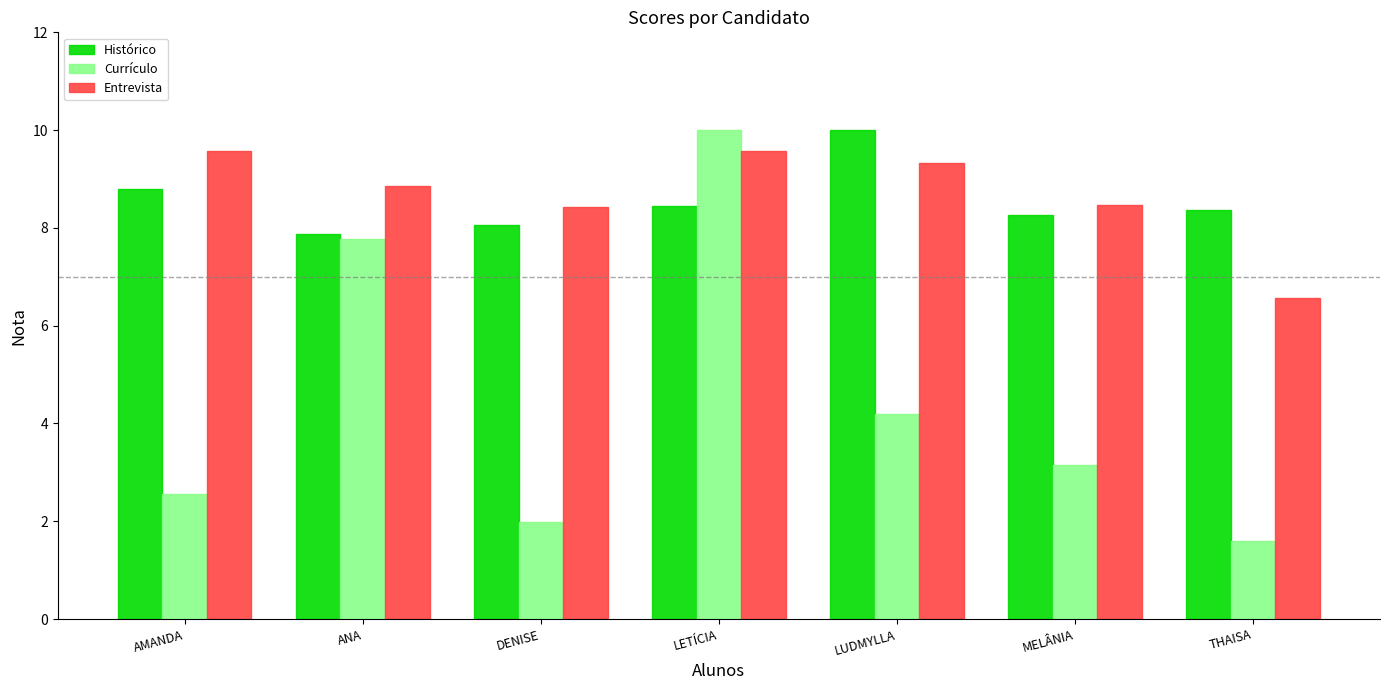

Is the value of Currículo at AMANDA greater than the value of Histórico at LUDMYLLA?

No